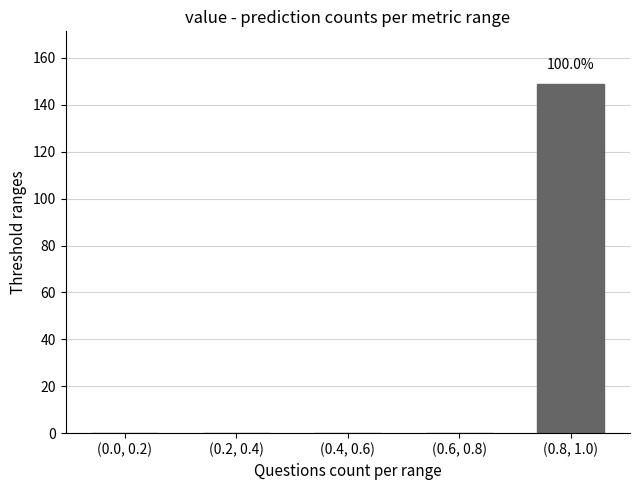

Reading left to right, transcribe all the data shown in this chart.

(0.0, 0.2)=0	(0.2, 0.4)=0	(0.4, 0.6)=0	(0.6, 0.8)=0	(0.8, 1.0)=149